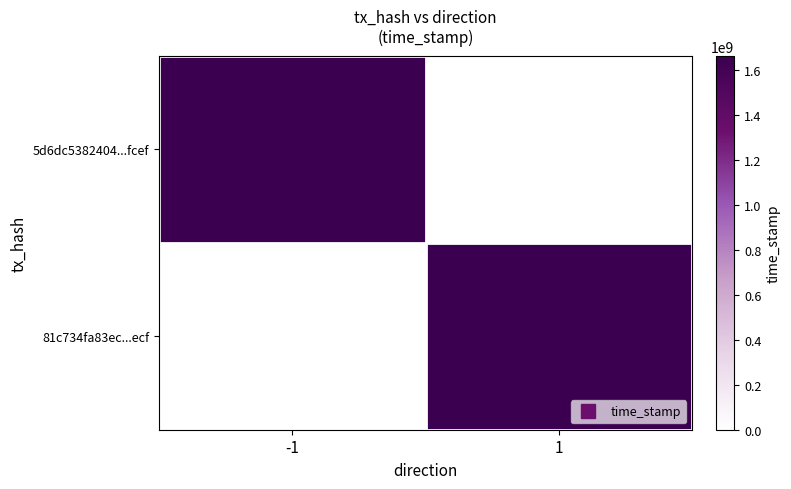

What is the sum of all 81c734fa83ec0750d76d772cd6ffd95c241ad55 values?

1665668967